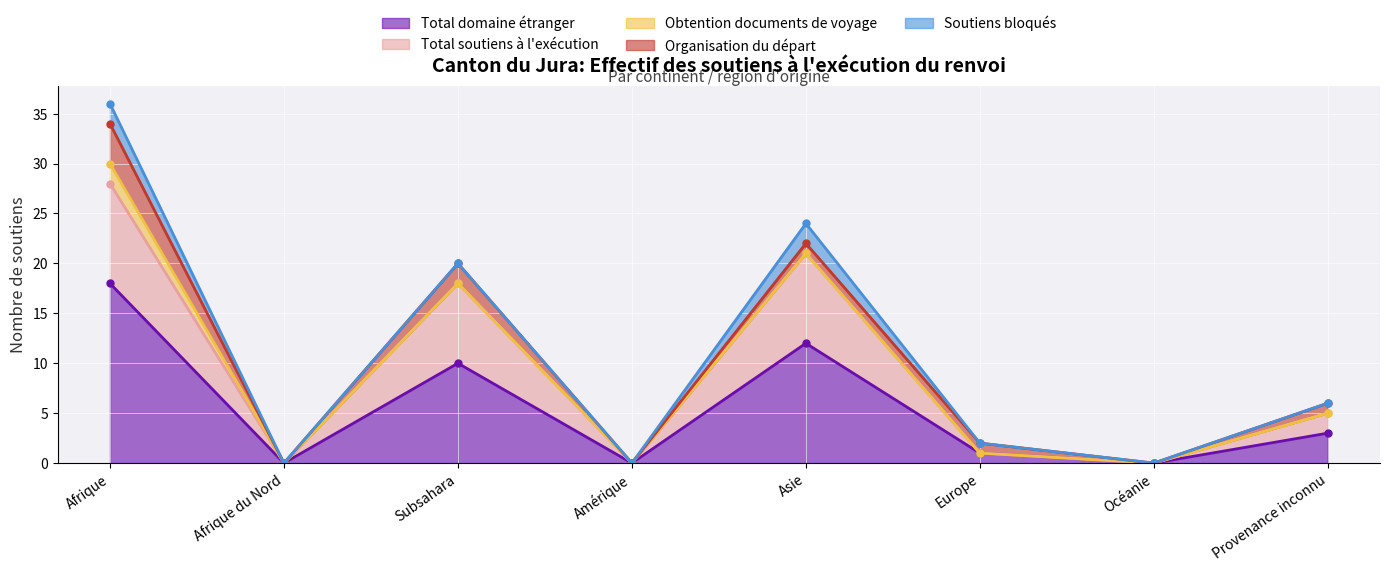

Which series changed the most between Afrique du Nord and Océanie?

Total domaine étranger